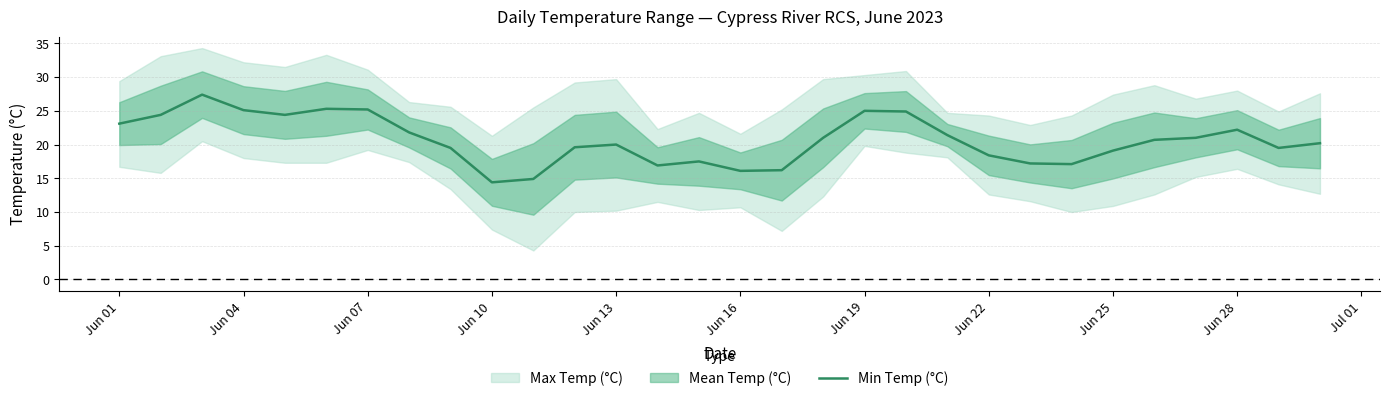

Reading left to right, what are all the values shown in this chart?

23.1	24.4	27.4	25.1	24.4	25.3	25.2	21.8	19.5	14.4	14.9	19.6	20.0	16.9	17.5	16.1	16.2	21.0	25.0	24.9	21.4	18.4	17.2	17.1	19.1	20.7	21.0	22.2	19.5	20.2